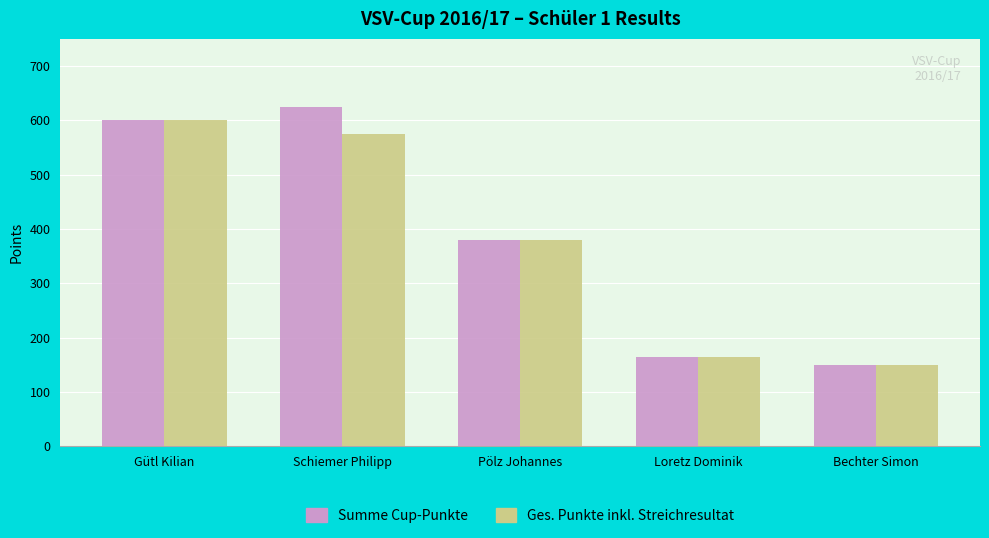

Which category has the highest value across all series?

Schiemer Philipp